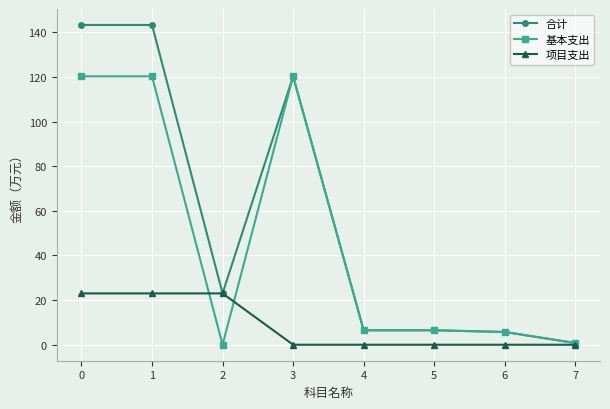

True or false: 基本支出 has a value of 0.8 at 7.

True